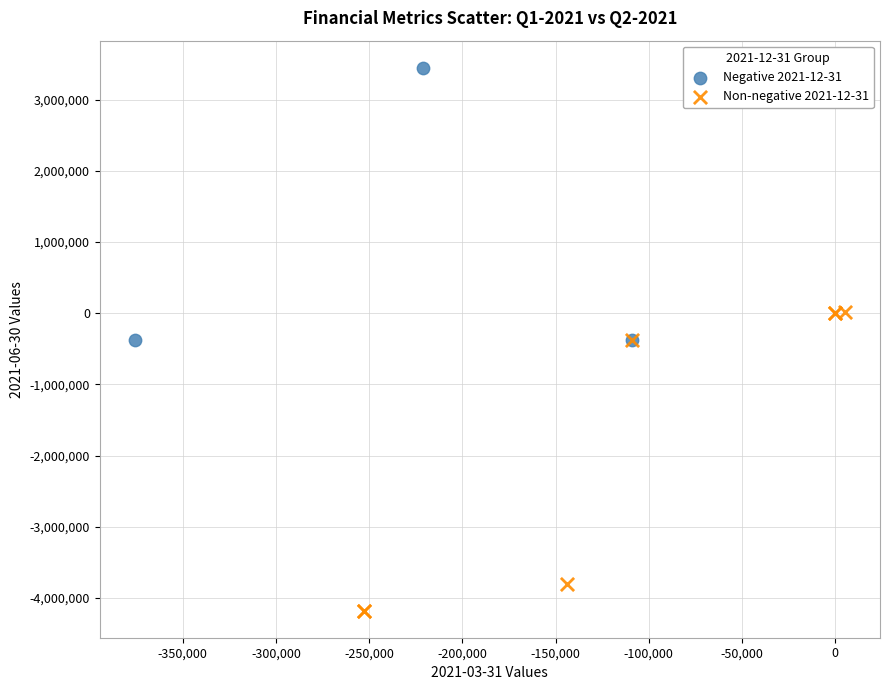

Which series reaches the maximum Y coordinate?

Negative 2021-12-31